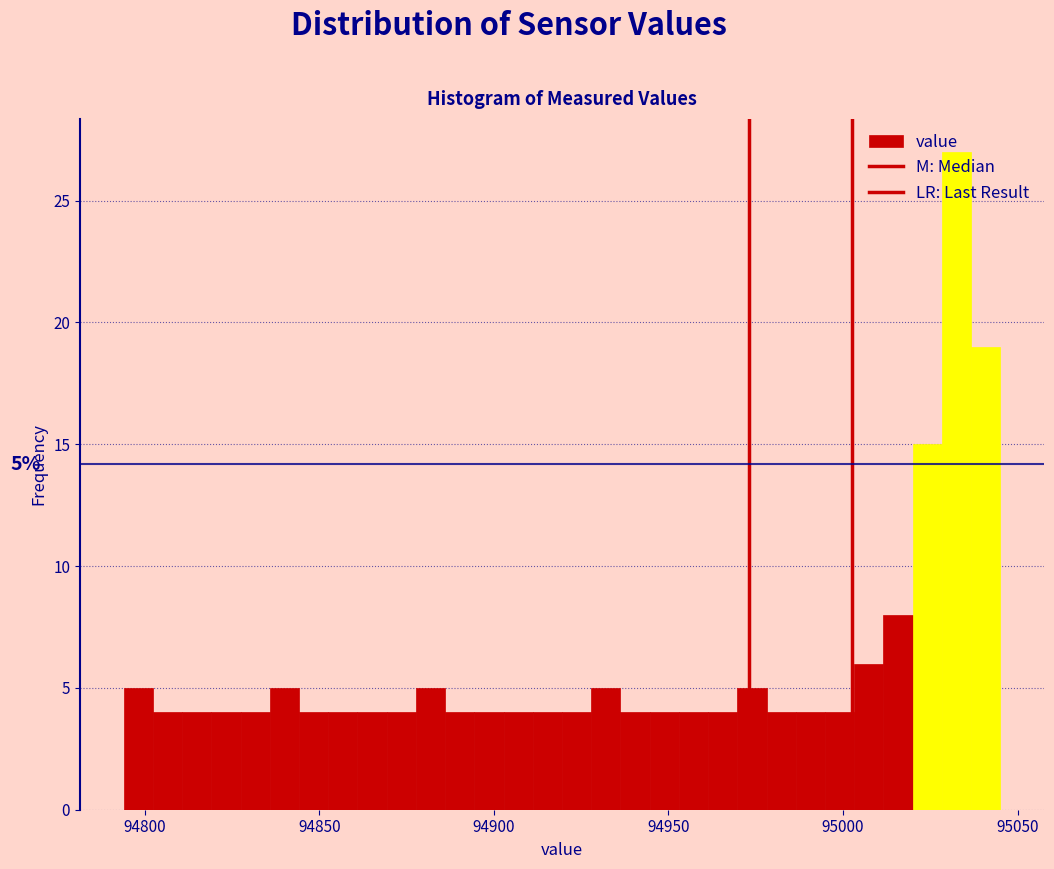

Read against the x-axis, roughly where is the centre of the tallest bar?

95030